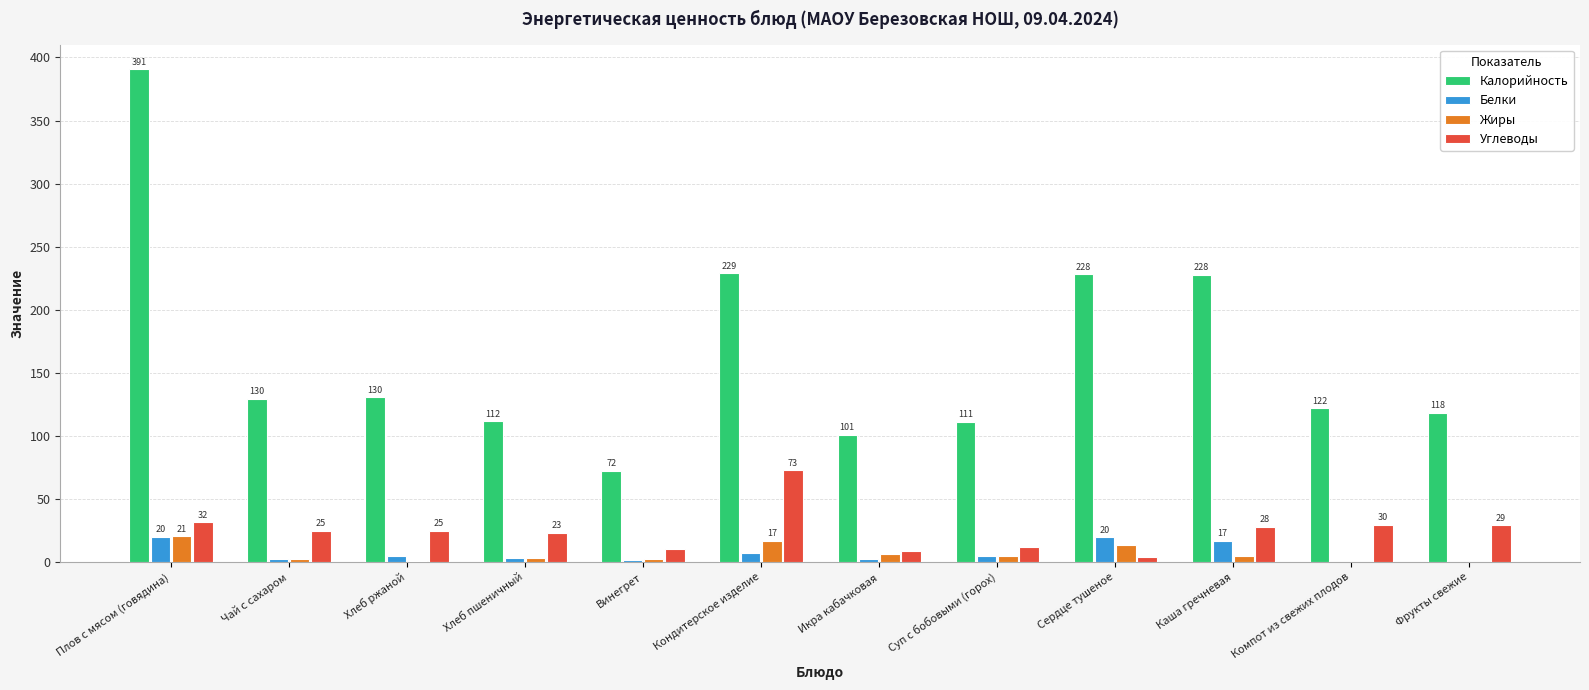

Which series has the largest total across all categories?

Калорийность